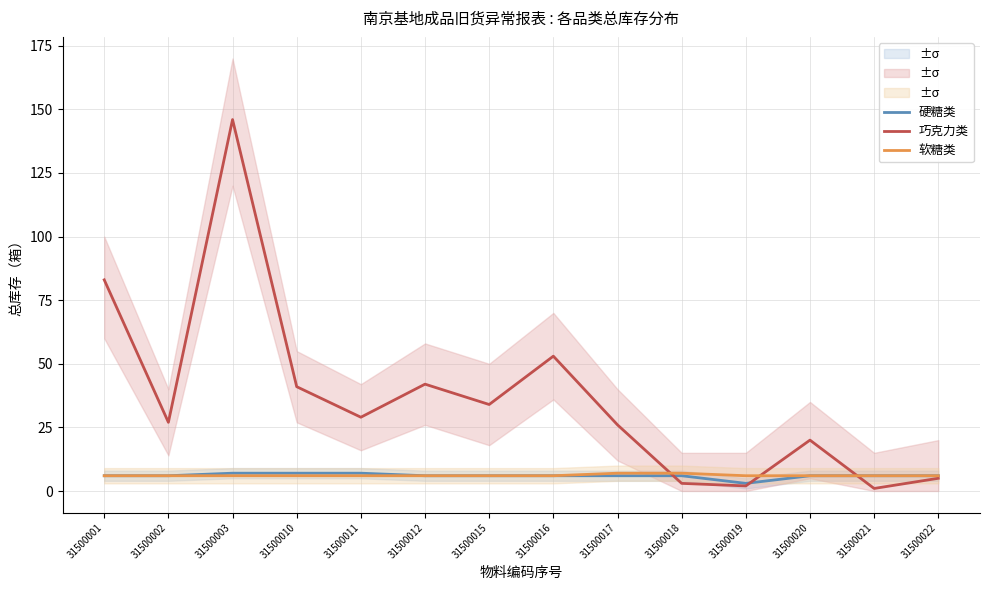

At 31500016, list the series in order from smallest to largest.

硬糖类, 软糖类, 巧克力类